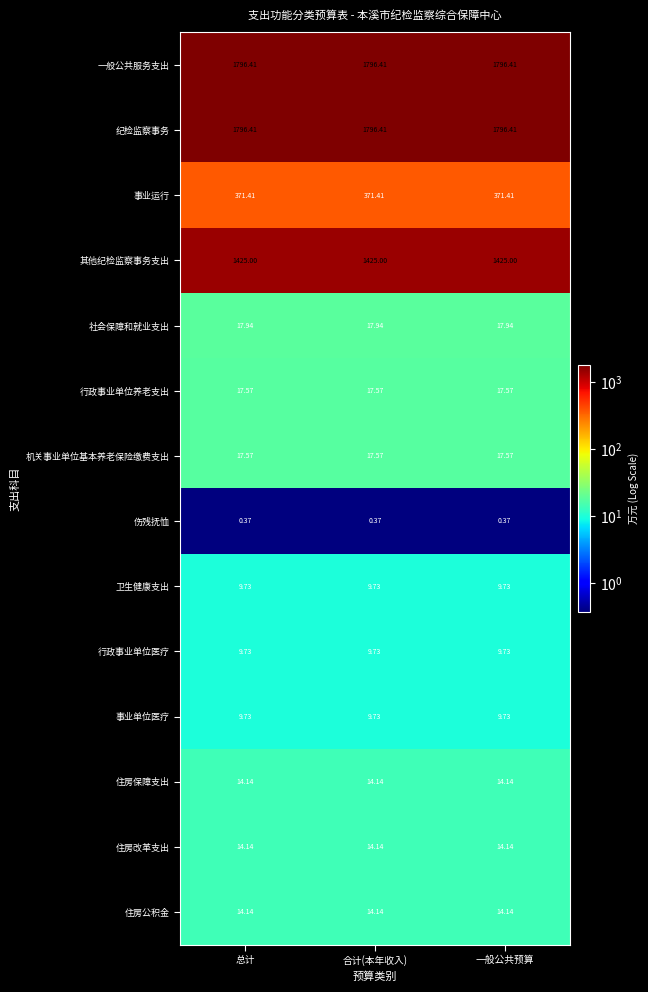

Is the value of 社会保障和就业支出 at 合计(本年收入) greater than the value of 行政事业单位医疗 at 总计?

Yes